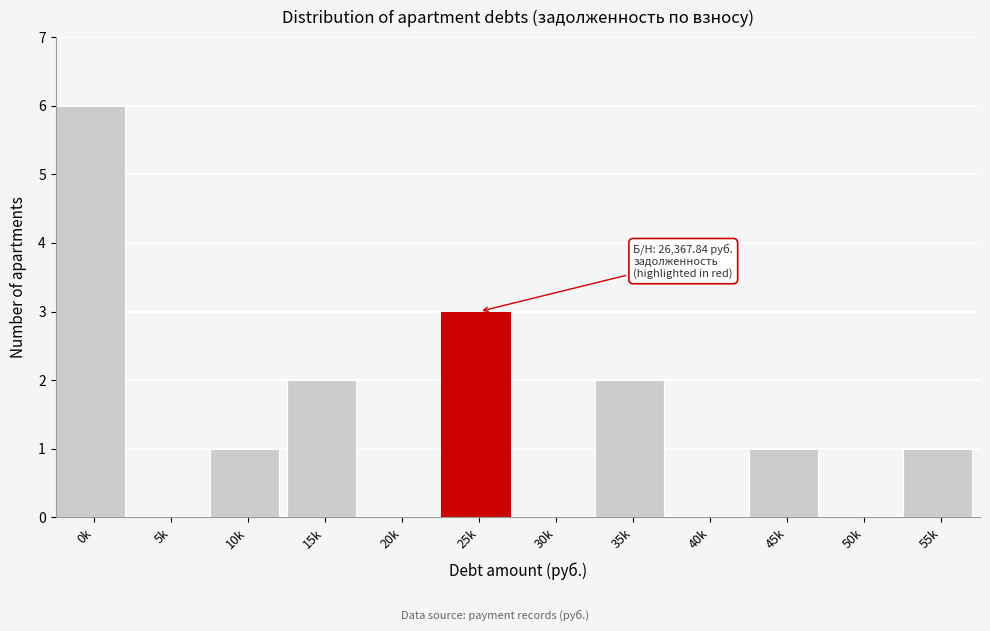

Reading right to left, transcribe all the data shown in this chart.

55k=1	50k=0	45k=1	40k=0	35k=2	30k=0	25k=3	20k=0	15k=2	10k=1	5k=0	0k=6